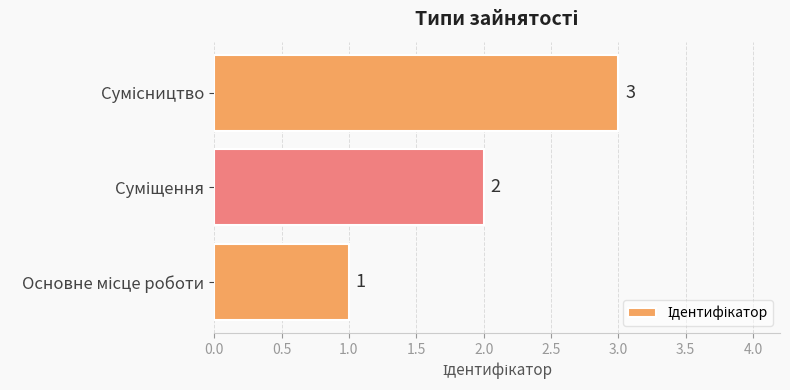

What is the sum of all values?

6